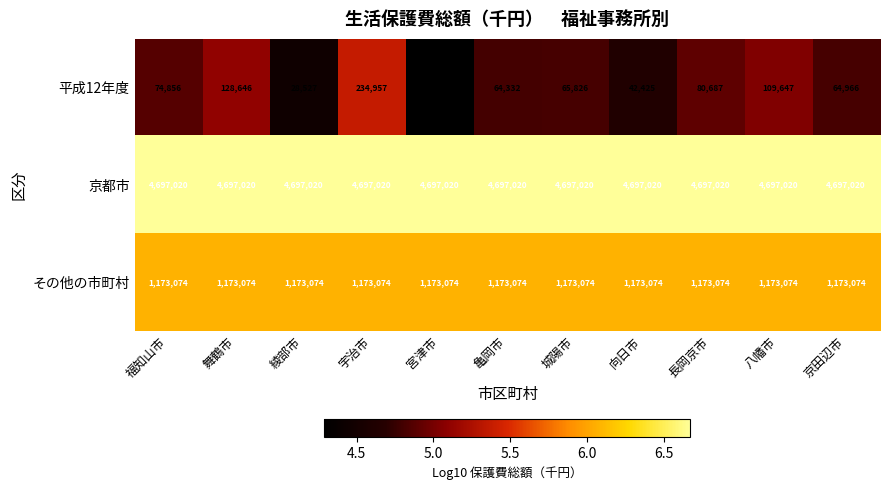

How many data points does each series have?

11